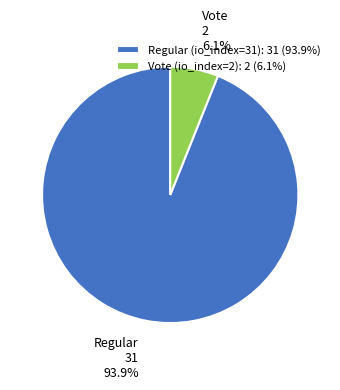

What portion of the pie excludes Vote (io_index=2): 2 (6.1%)?

93.9%